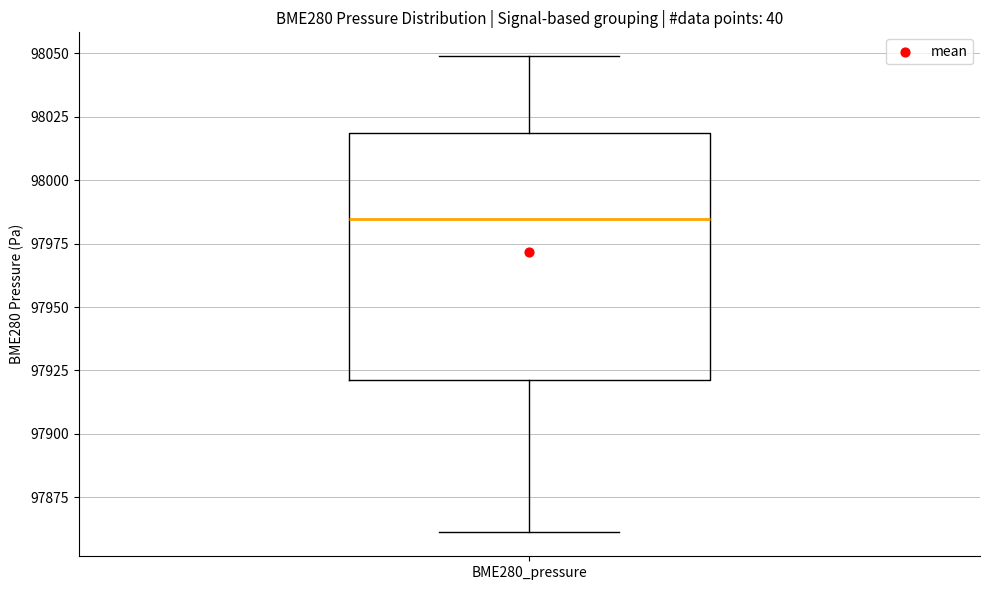

Where is the lower edge of the box for BME280_pressure on the y-axis? The values are not printed on the chart, so give them approximately, as read against the axis.

97920